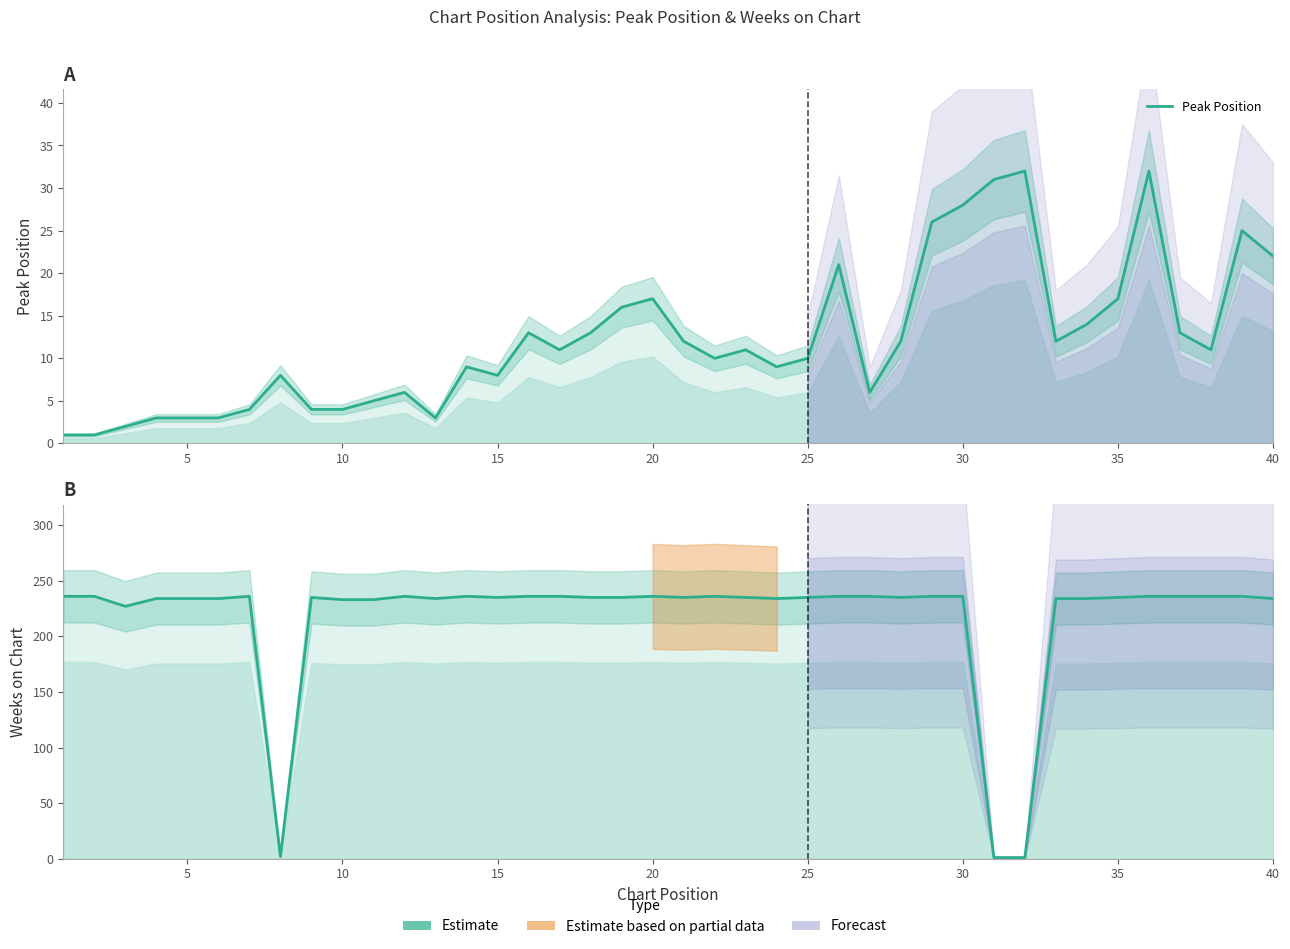

How many interior local peaks does the Peak Position series have?

10